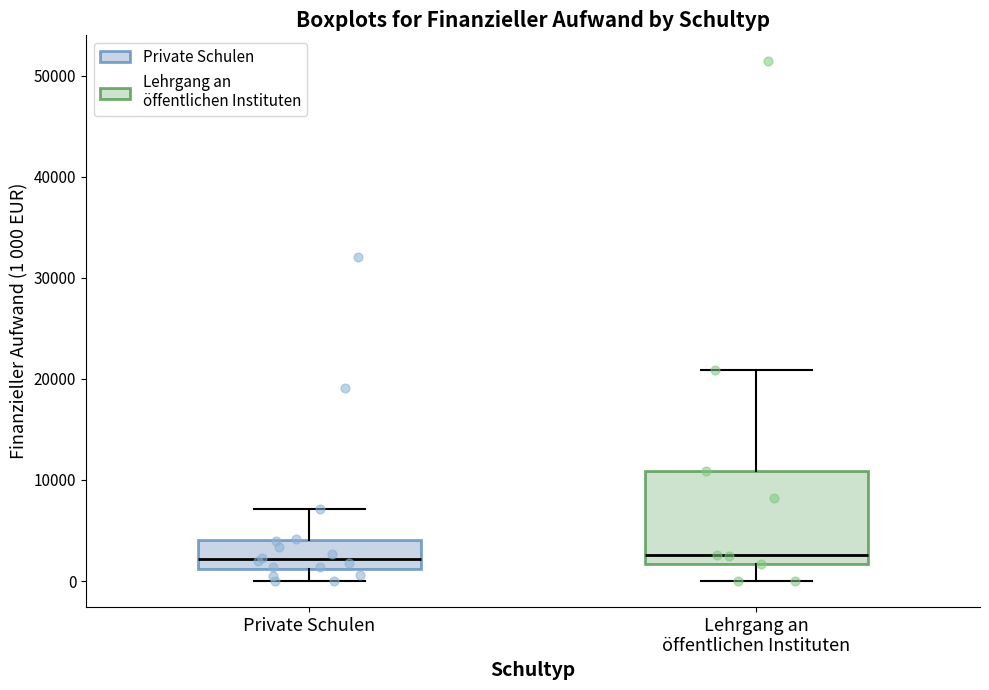

Where does the upper whisker of the box for Lehrgang an öffentlichen Instituten end on the y-axis? The values are not printed on the chart, so give them approximately, as read against the axis.

21000